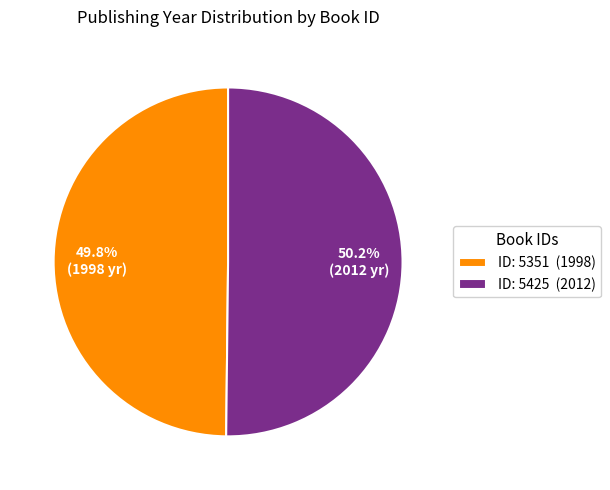

How many slices are in this pie chart?

2